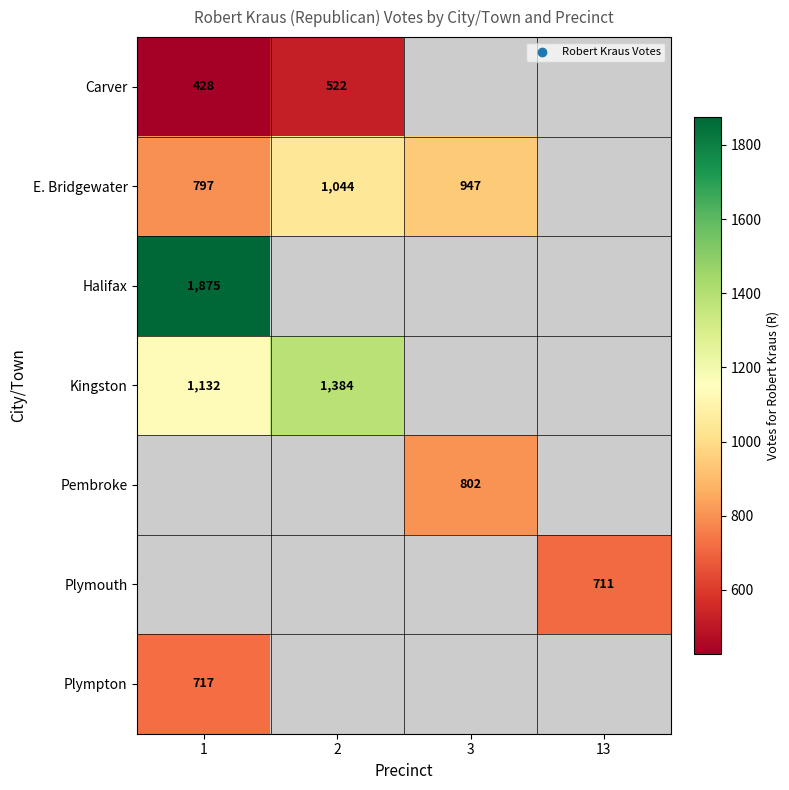

True or false: Kingston has a value of 2247 at 2.

False